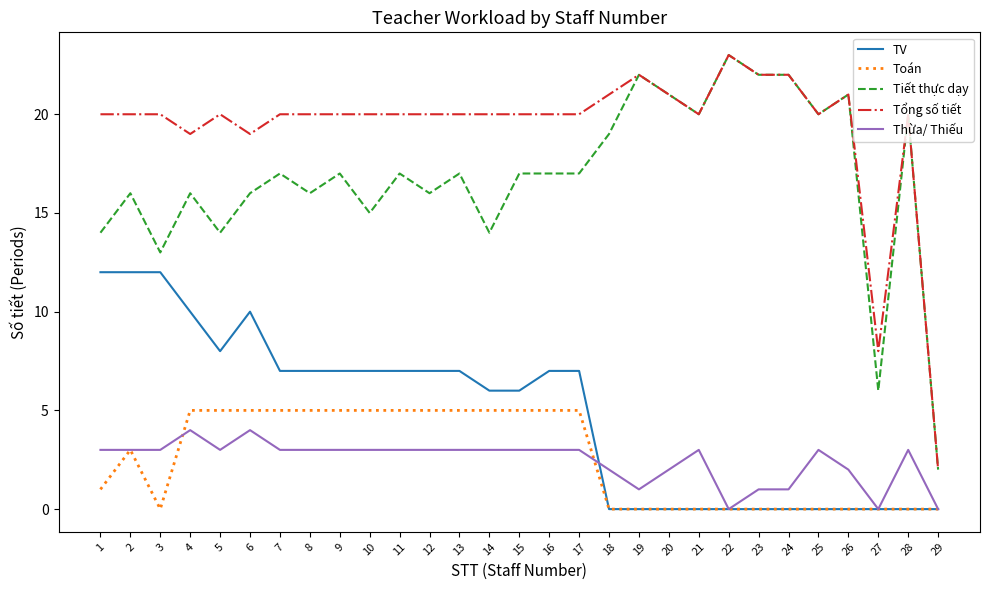

What is the difference between the highest and lowest values at 5?

17